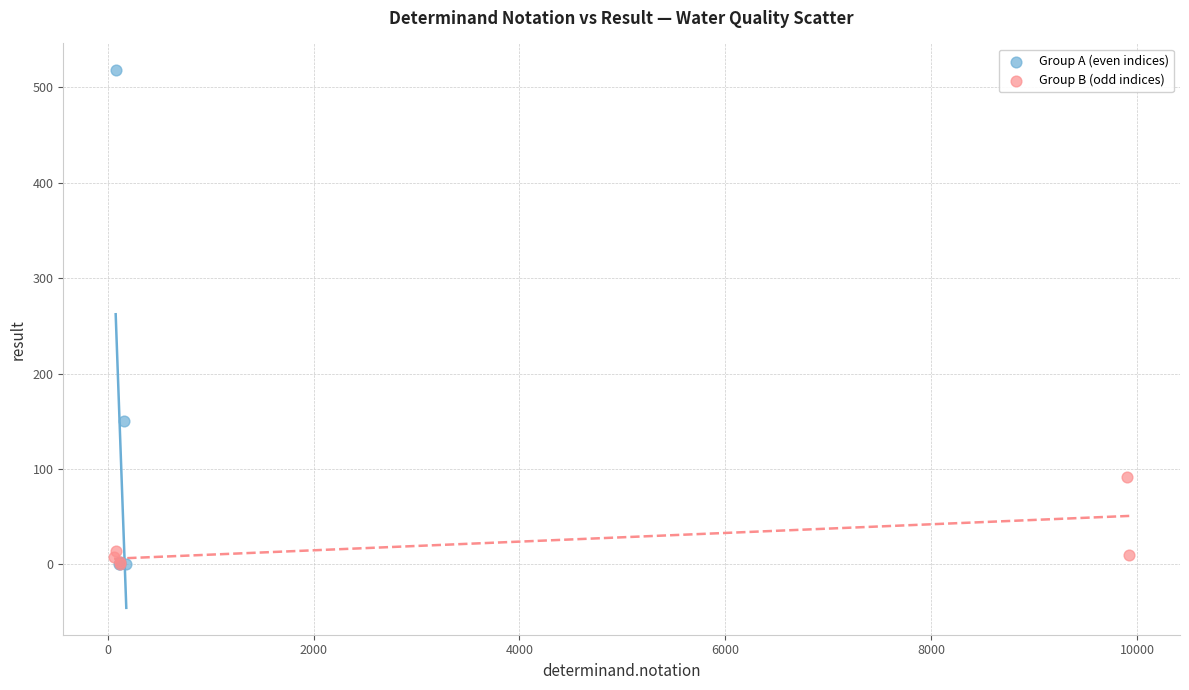

Which series contains the highest Y value?

Group A (even indices)